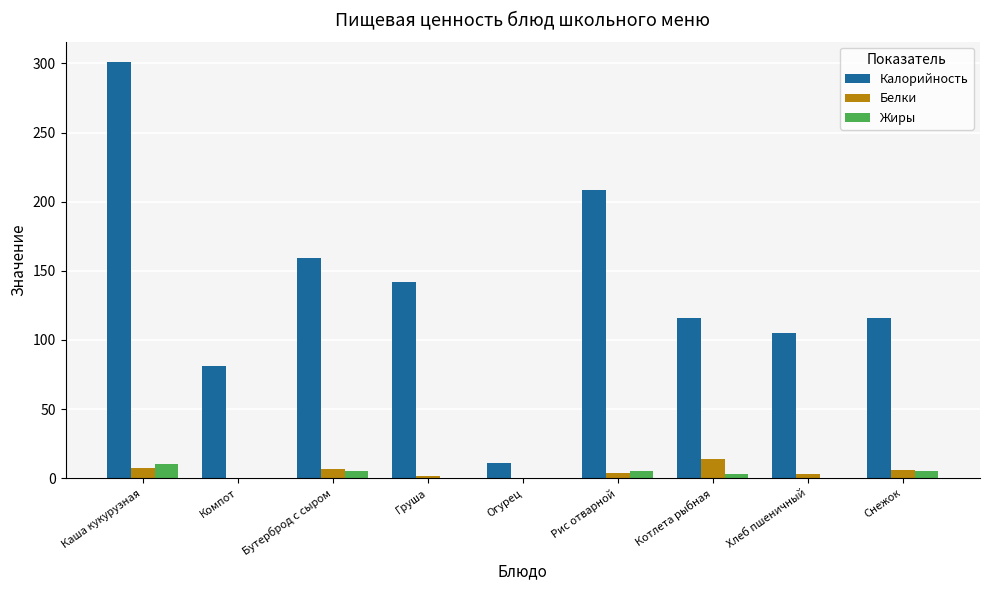

How many data points does each series have?

9